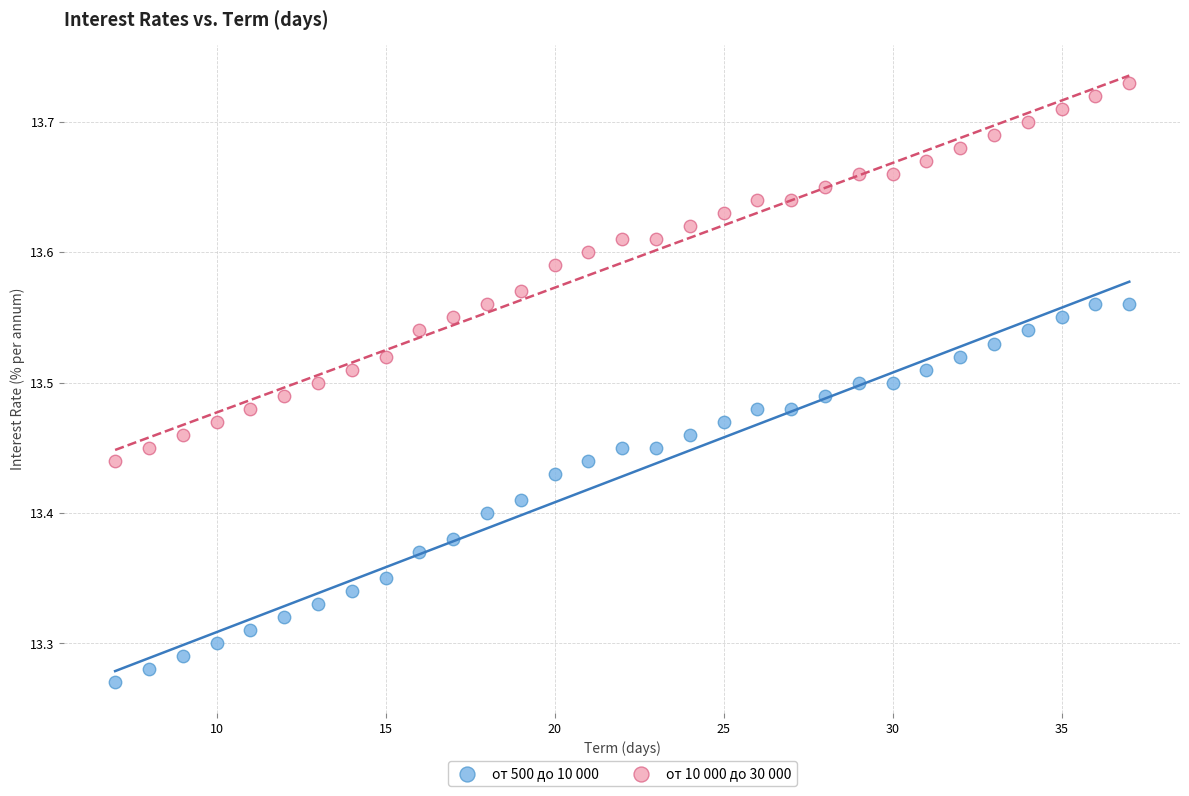

Which series reaches the maximum Y coordinate?

от 10 000 до 30 000